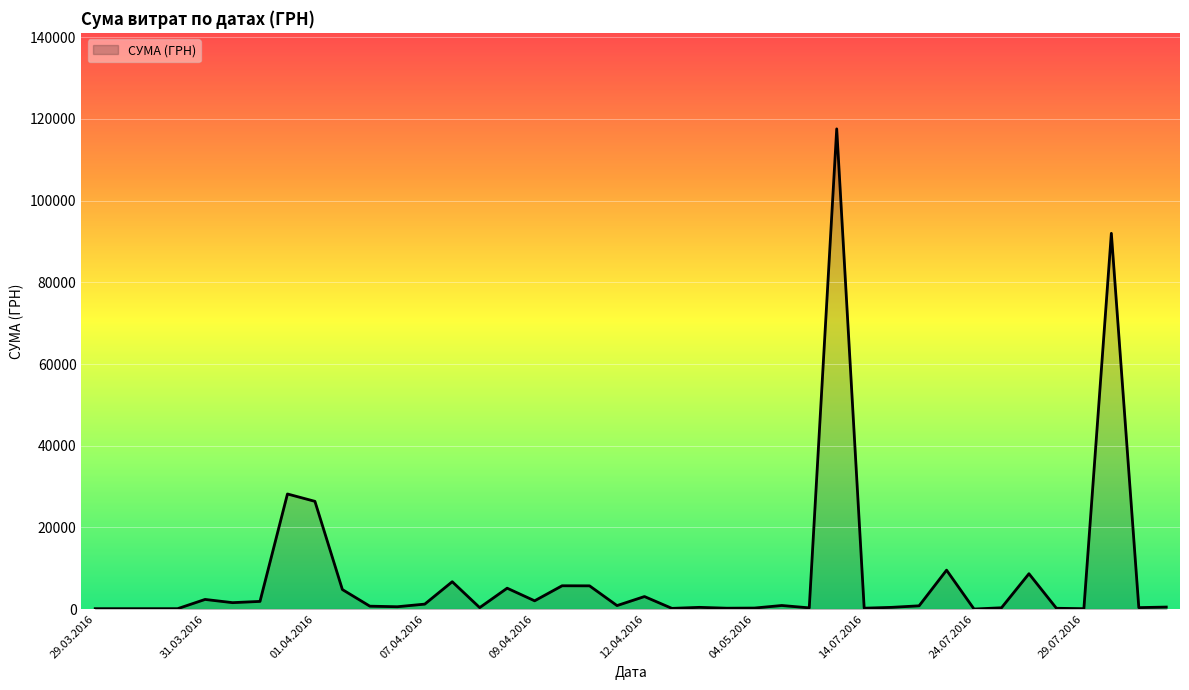

What is the difference between the maximum and minimum values?

117557.6